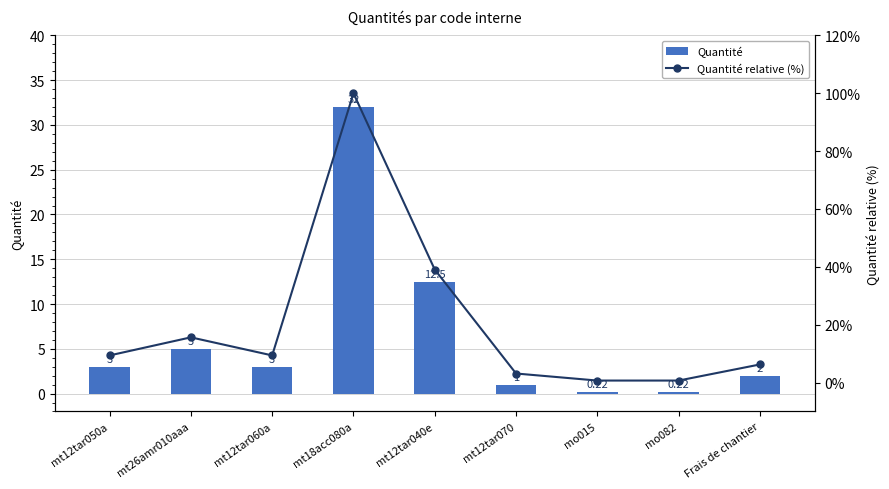

At which label does Quantité reach its peak?

mt18acc080a